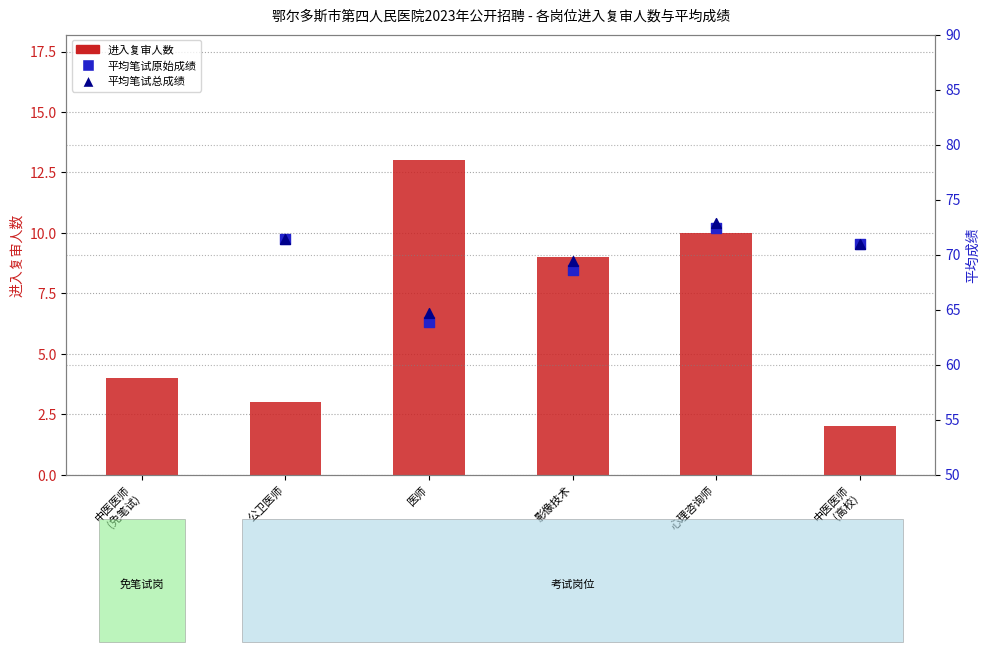

At how many categories does at least one series exceed 34?

5